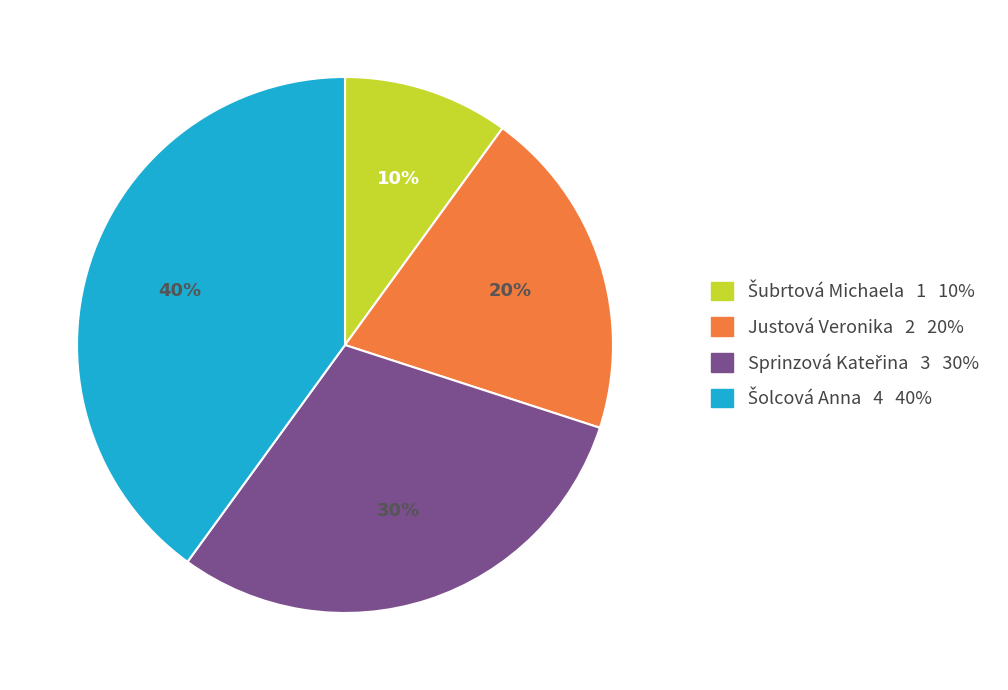

How many slices are in this pie chart?

4